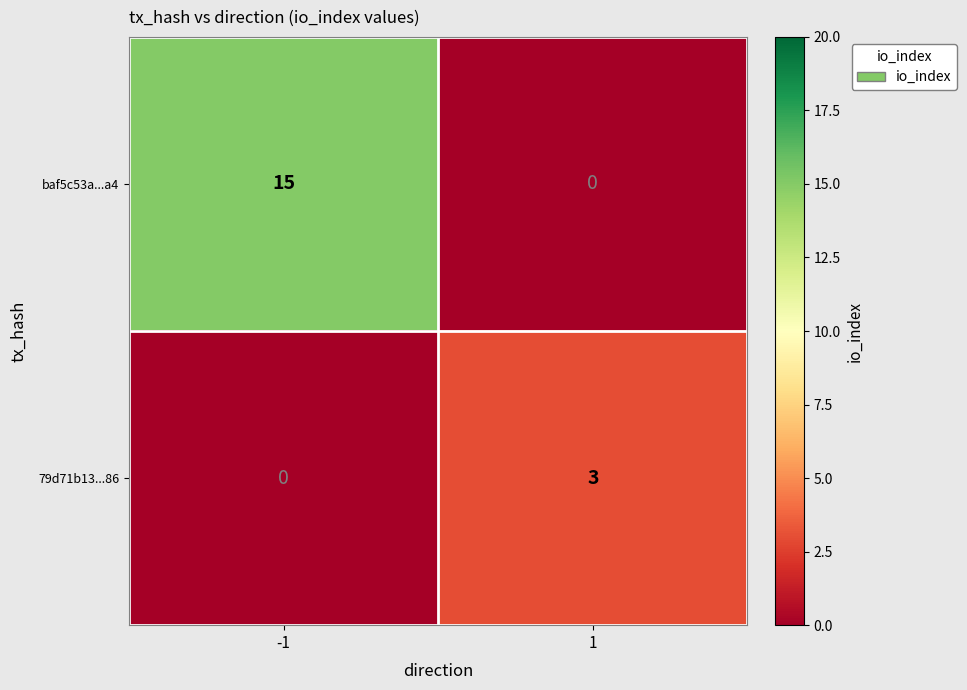

Which series has the largest total across all categories?

baf5c53a...a4